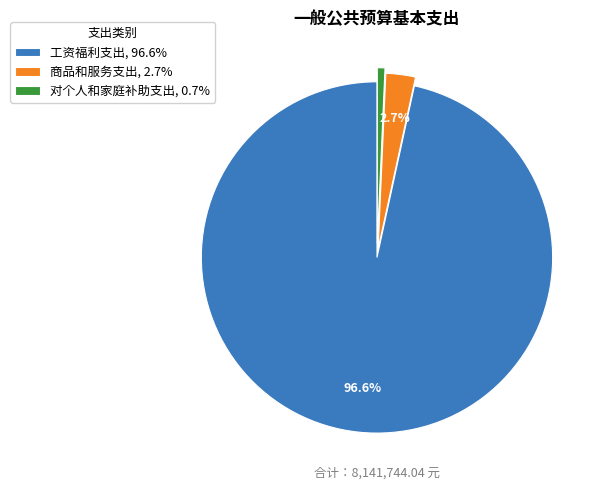

Rank the categories by value from highest to lowest.

工资福利支出, 商品和服务支出, 对个人和家庭补助支出